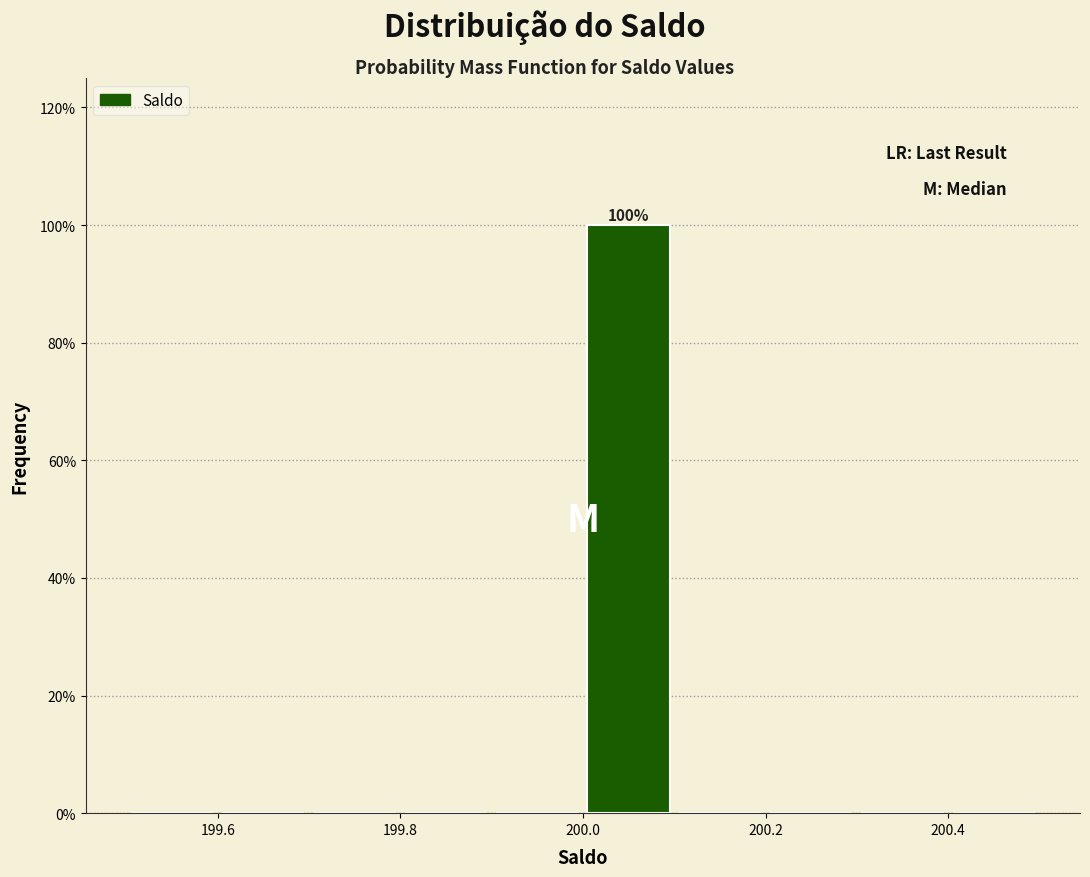

Which range on the x-axis has the tallest bar?

200.0 to 200.1